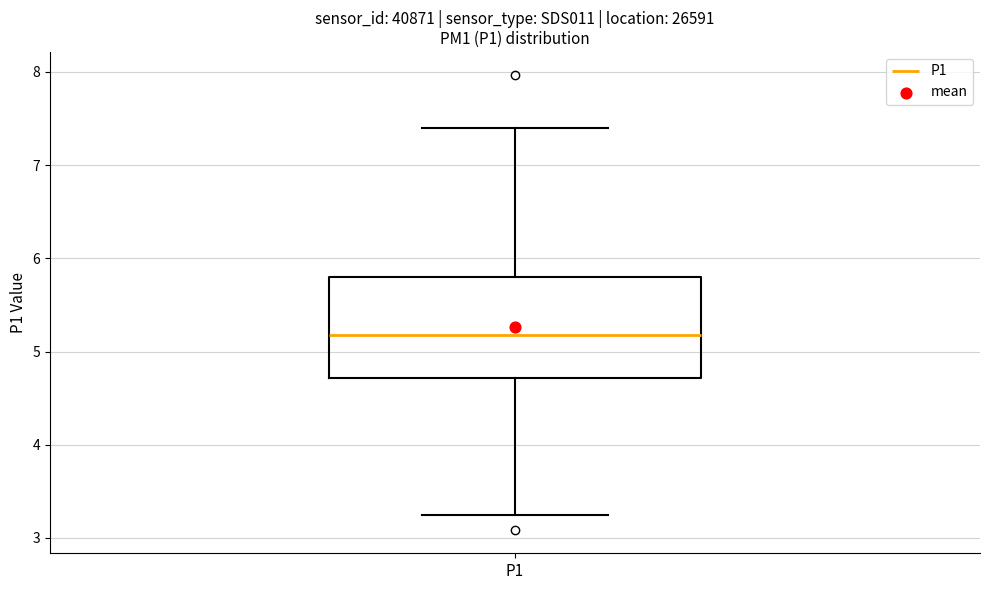

Where does the median line of the box for P1 sit on the y-axis? The values are not printed on the chart, so give them approximately, as read against the axis.

5.2